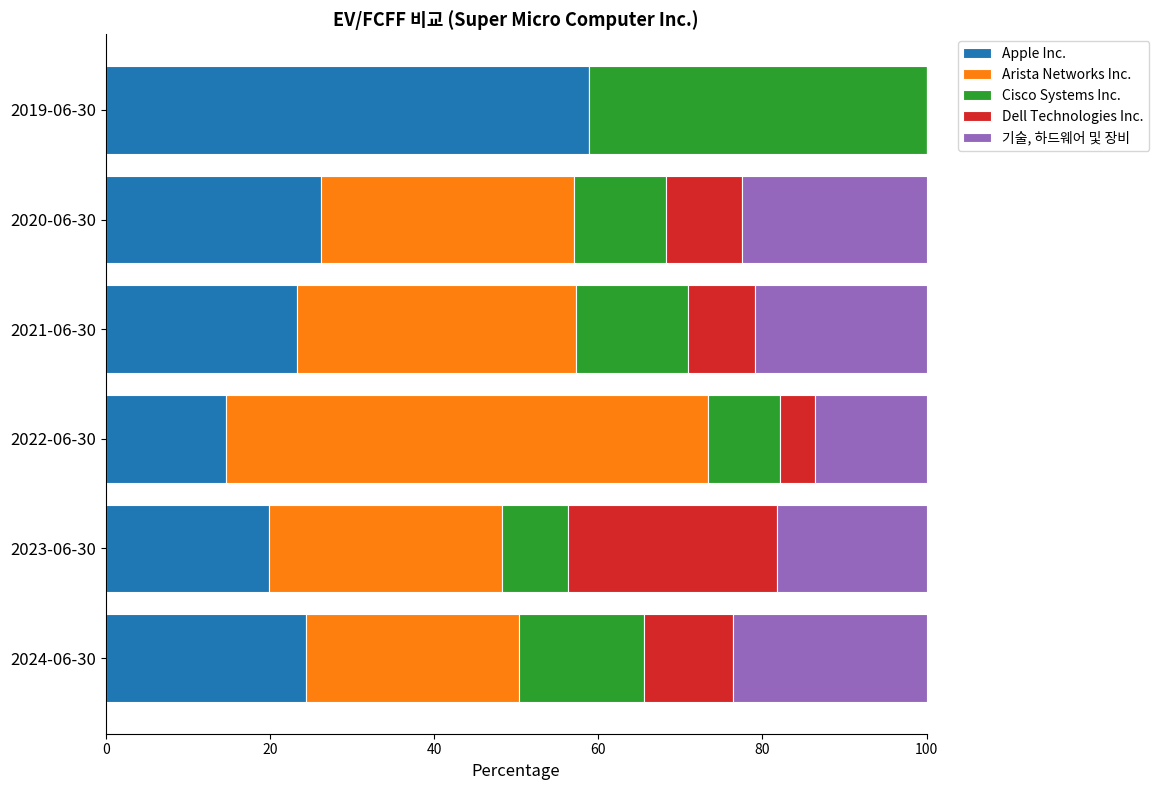

The Apple Inc. series shows 5.9 at 2021-06-30. True or false?

False